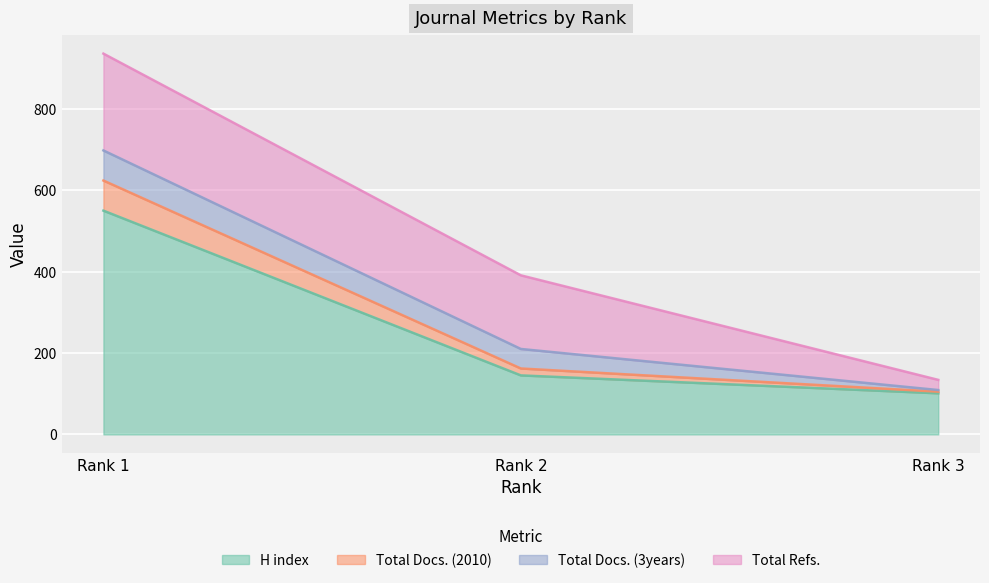

The value of H index at Rank 3 is 152. True or false?

False